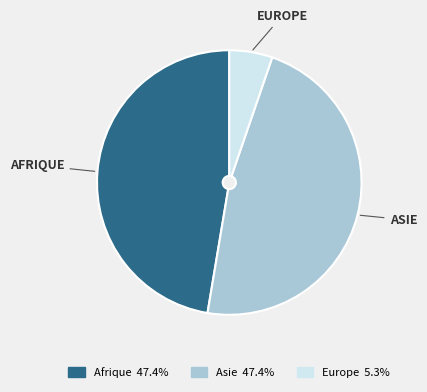

Does any single category account for the majority?

No